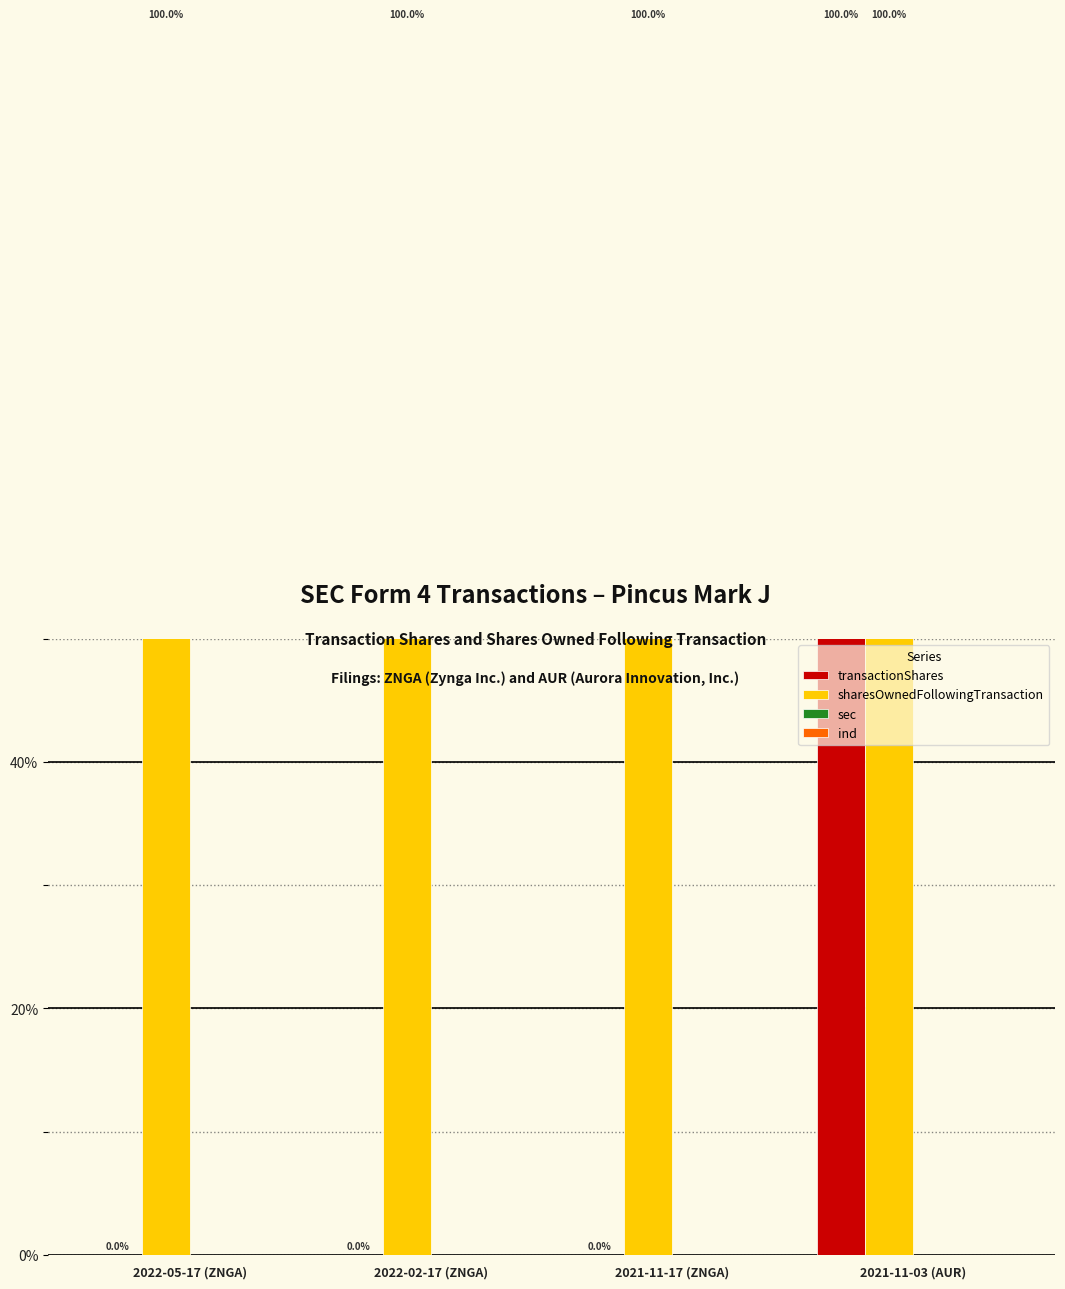

Reading left to right, list all the values displayed in this chart.

transactionShares: 2022-05-17 (ZNGA)=0.0	2022-02-17 (ZNGA)=0.0	2021-11-17 (ZNGA)=0.0	2021-11-03 (AUR)=100.0
sharesOwnedFollowingTransaction: 2022-05-17 (ZNGA)=100.0	2022-02-17 (ZNGA)=100.0	2021-11-17 (ZNGA)=100.0	2021-11-03 (AUR)=100.0
sec: 2022-05-17 (ZNGA)=0.0	2022-02-17 (ZNGA)=0.0	2021-11-17 (ZNGA)=0.0	2021-11-03 (AUR)=0.0
ind: 2022-05-17 (ZNGA)=0.0	2022-02-17 (ZNGA)=0.0	2021-11-17 (ZNGA)=0.0	2021-11-03 (AUR)=0.0